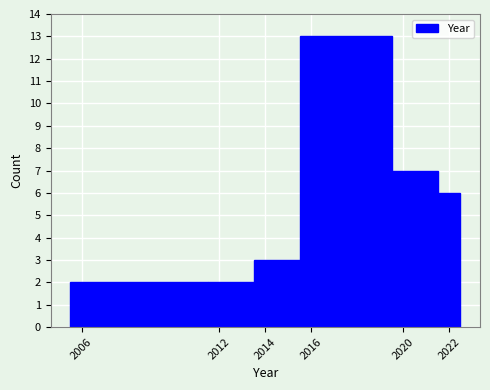

Reading left to right, transcribe this chart: for each bar, give the range it covers on the x-axis and its height. Neither the bar edges nor the heights are printed on the chart, so give them approximately, as read against the axes.

2005.5 to 2011.5: 2
2011.5 to 2013.5: 2
2013.5 to 2015.5: 3
2015.5 to 2019.5: 13
2019.5 to 2021.5: 7
2021.5 to 2022.5: 6